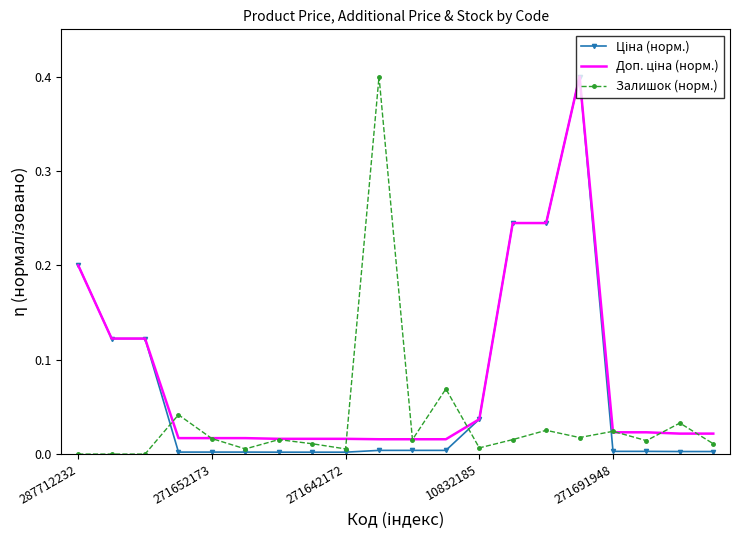

What is the maximum value for Залишок (норм.)?

0.4